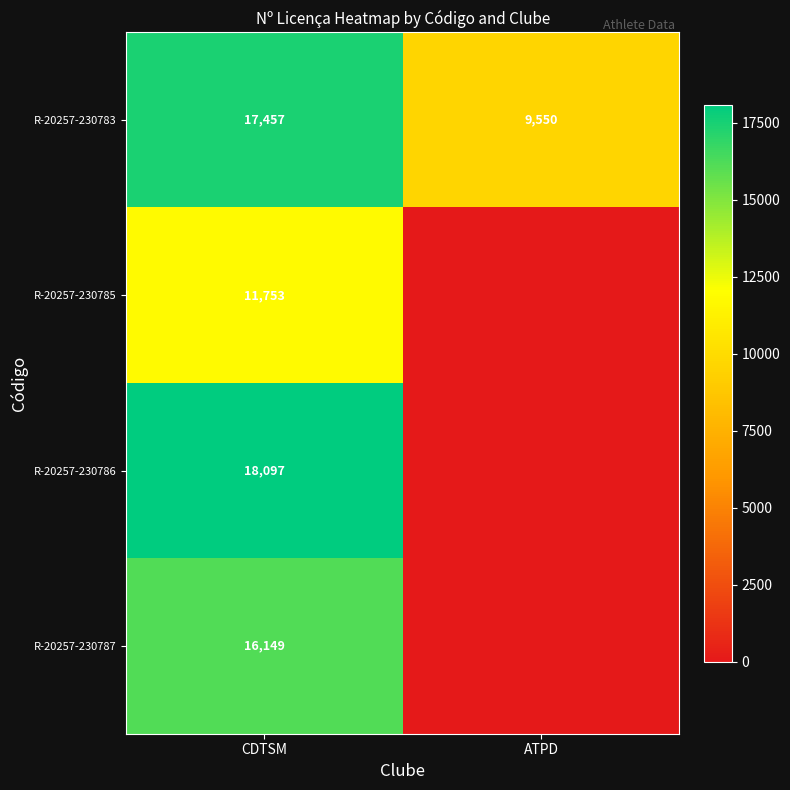

What is the sum of the R-20257-230783 values at CDTSM and ATPD?

27007